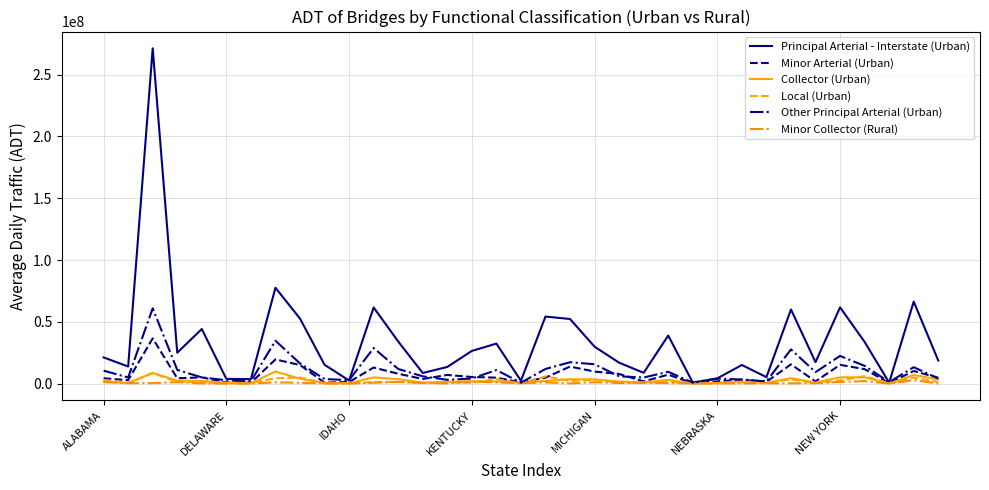

Which series has the largest total across all categories?

Principal Arterial - Interstate (Urban)